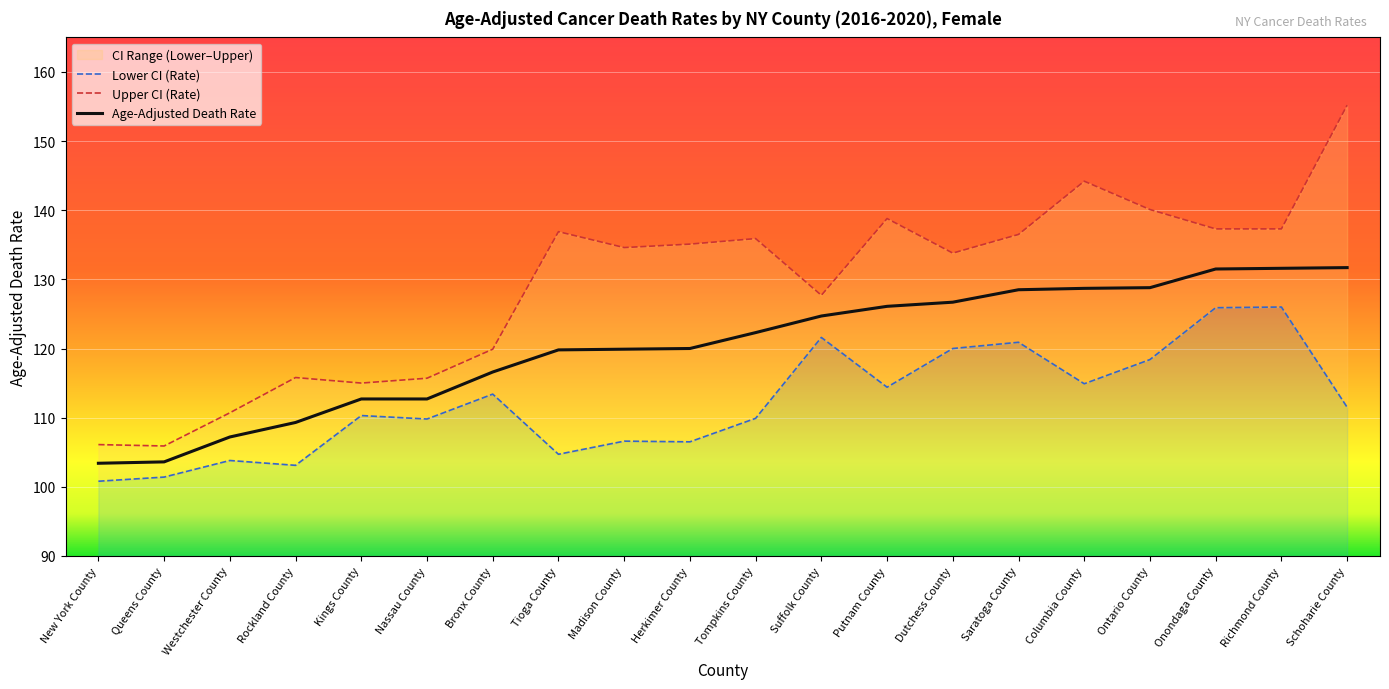

What is the minimum value shown in the chart?

100.8